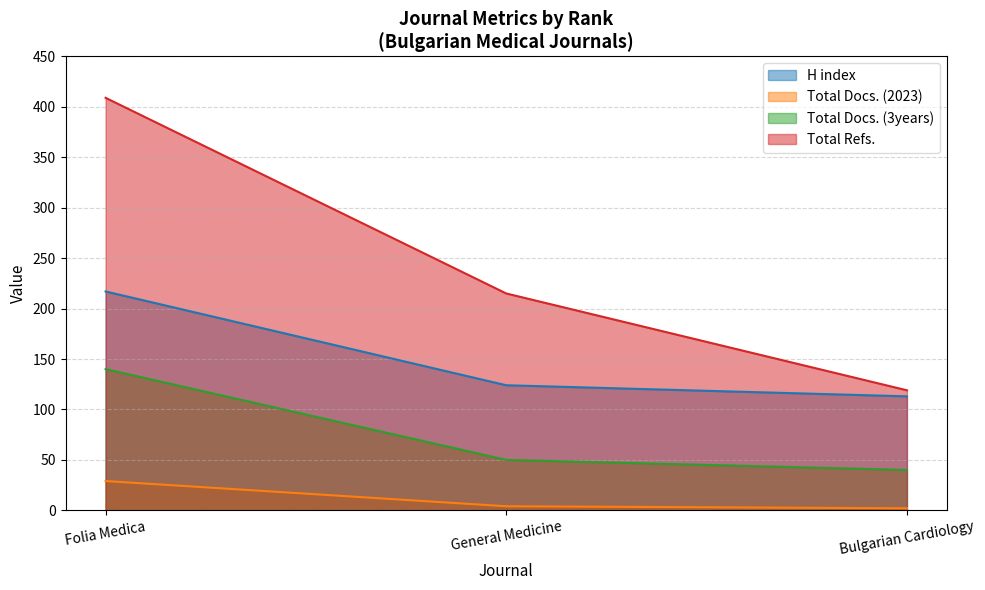

At how many categories does at least one series exceed 407?

1